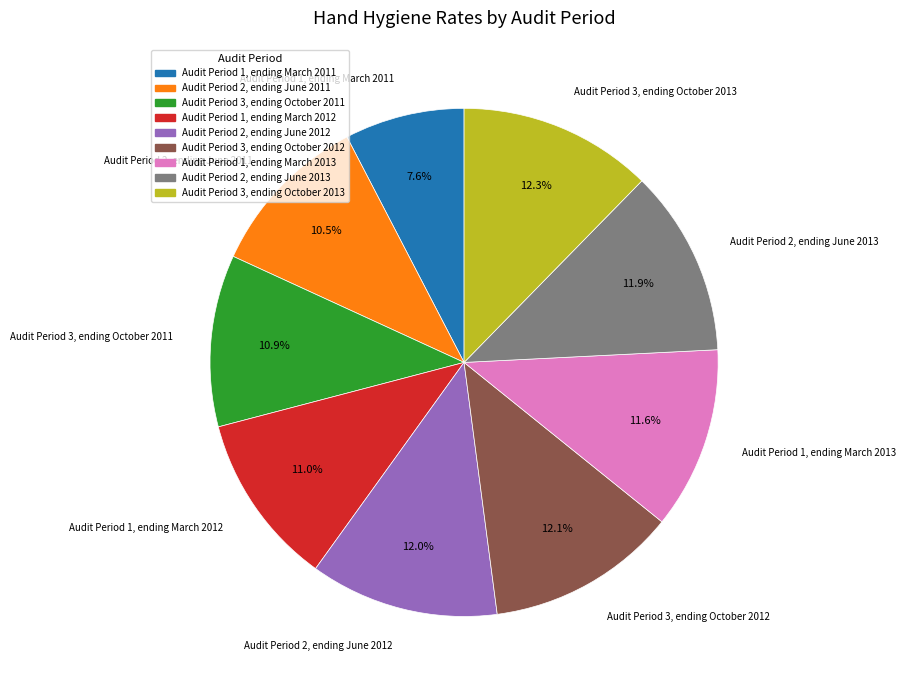

Is Audit Period 1, ending March 2011 the majority of the pie?

No